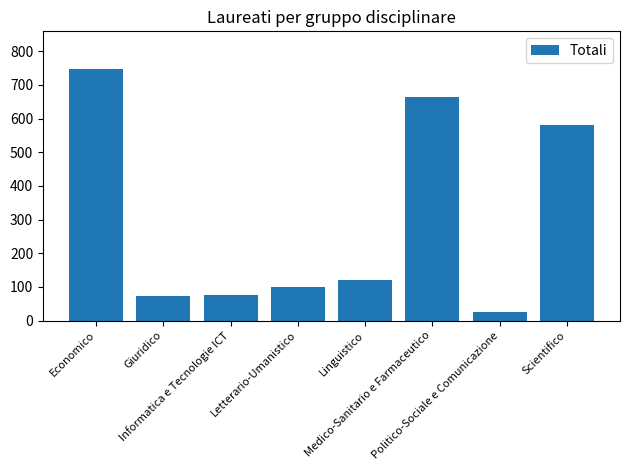

What is the sum of the values at Informatica e Tecnologie ICT and Medico-Sanitario e Farmaceutico?

739